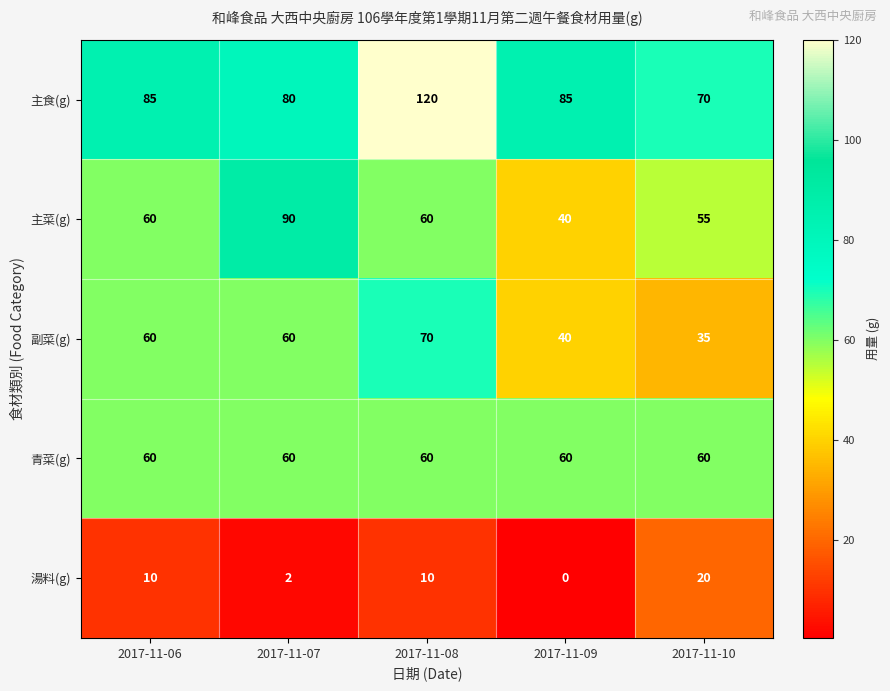

The 主食(g) series shows 70 at 2017-11-10. True or false?

True